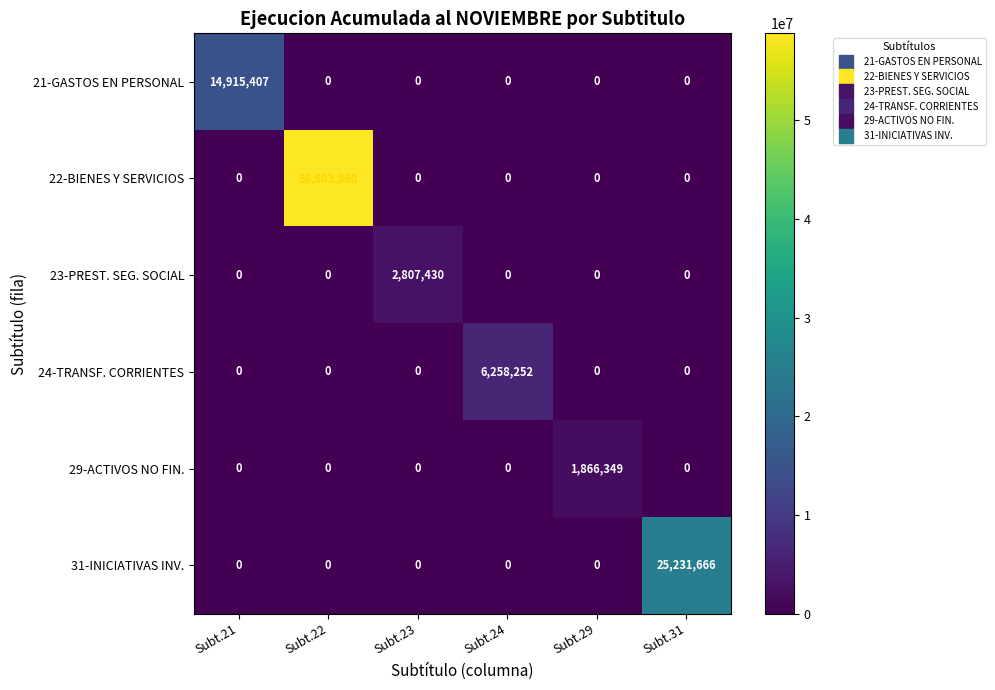

Is the value of 22-BIENES Y SERVICIOS at Subt.22 greater than the value of 24-TRANSF. CORRIENTES at Subt.22?

Yes